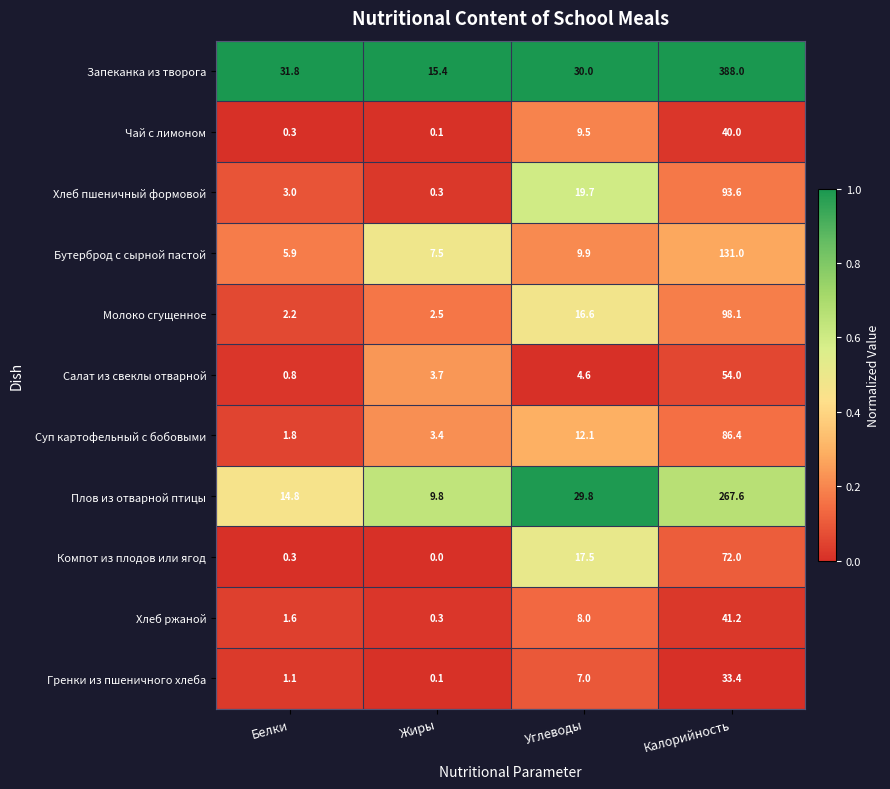

What is the difference between the maximum and minimum values in the Компот из плодов или ягод series?

72.0